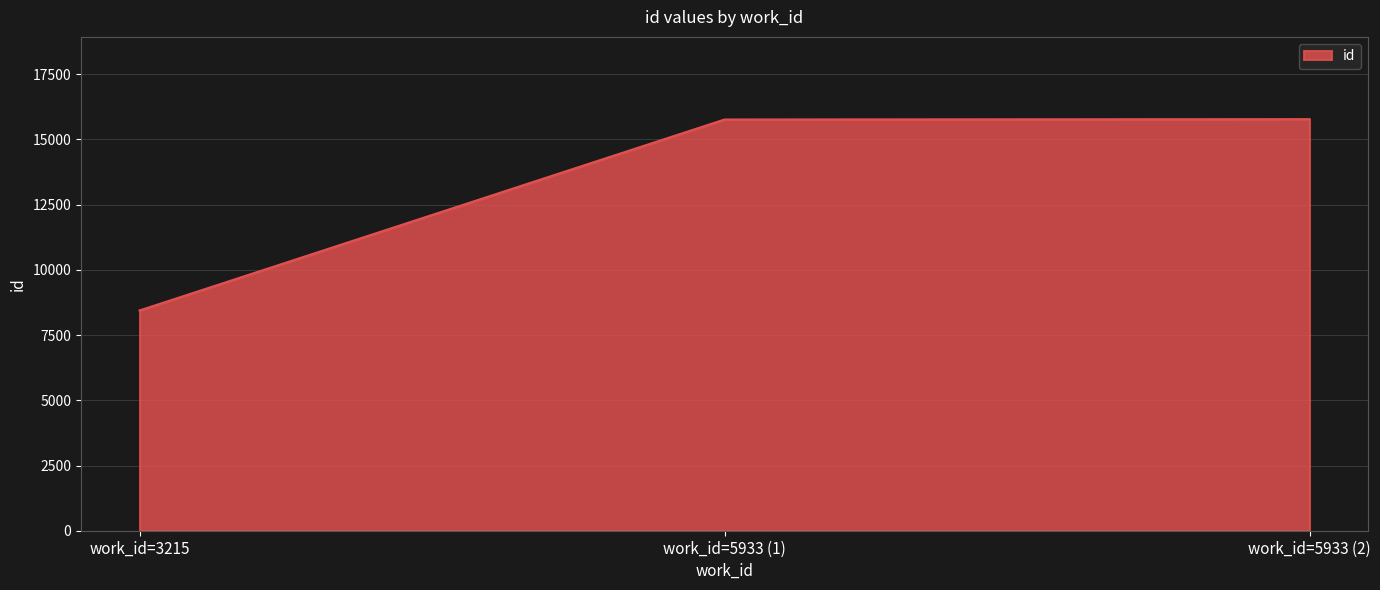

What is the difference between the second highest and minimum values?

7321